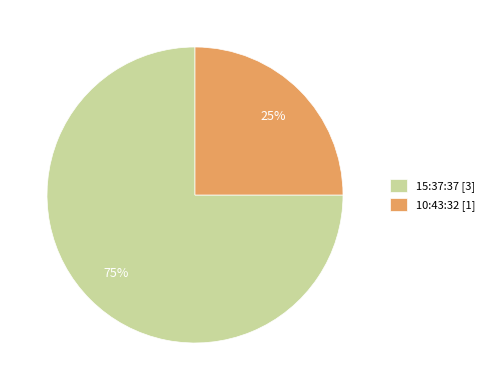

Rank the categories by value from lowest to highest.

10:43:32, 15:37:37